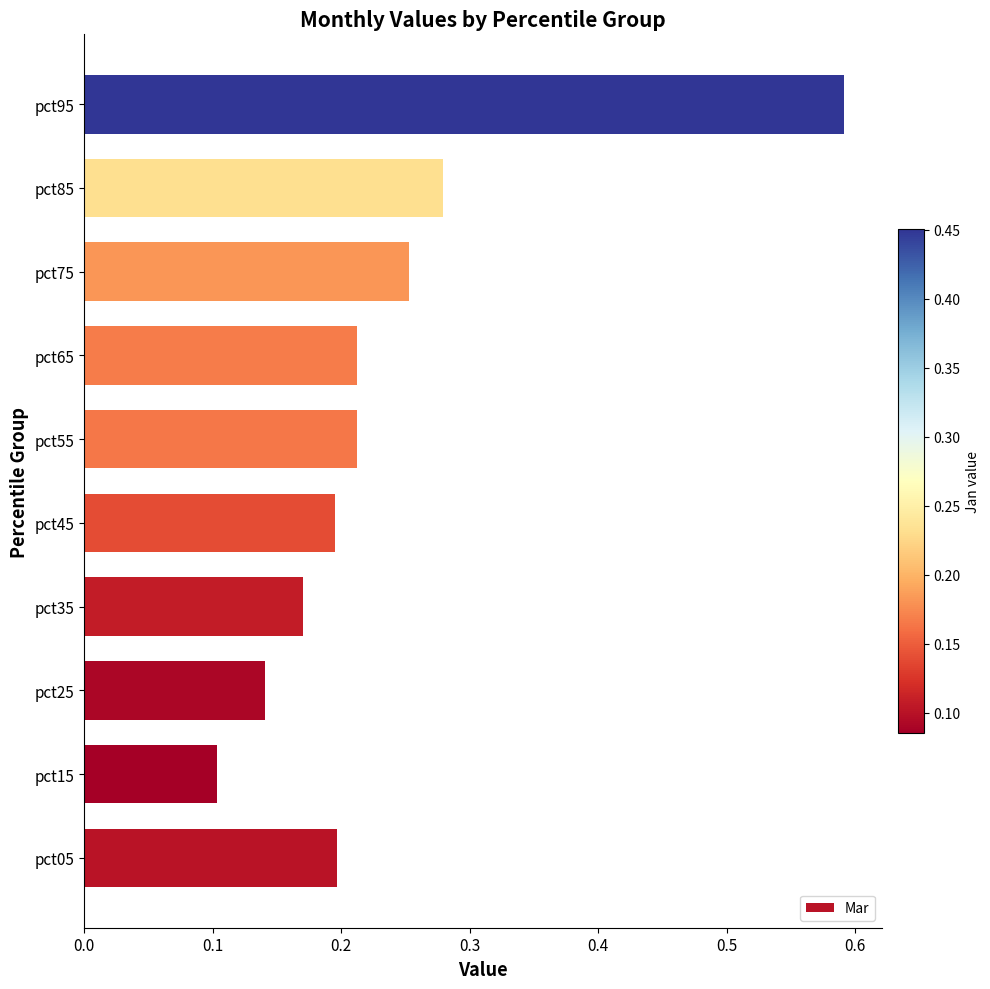

True or false: the data shows 0.2 at pct65.

True